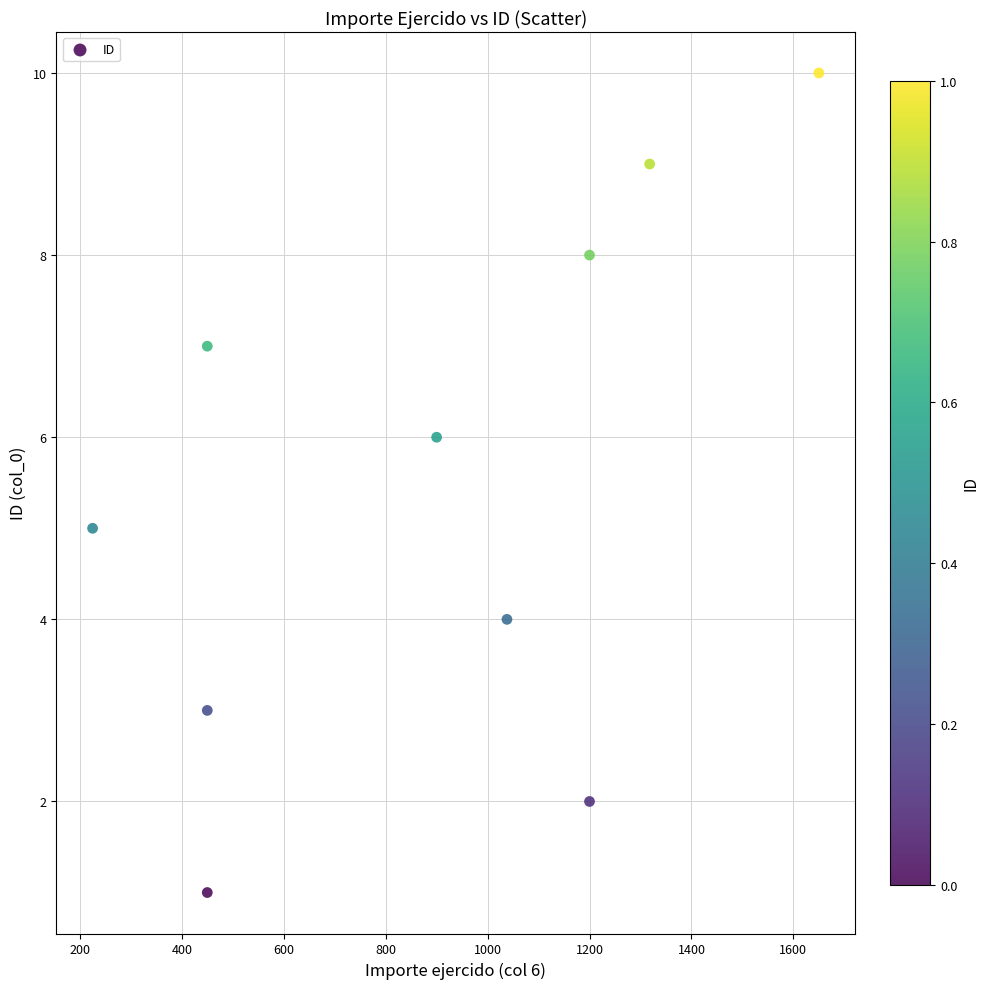

What is the average Y value?

6